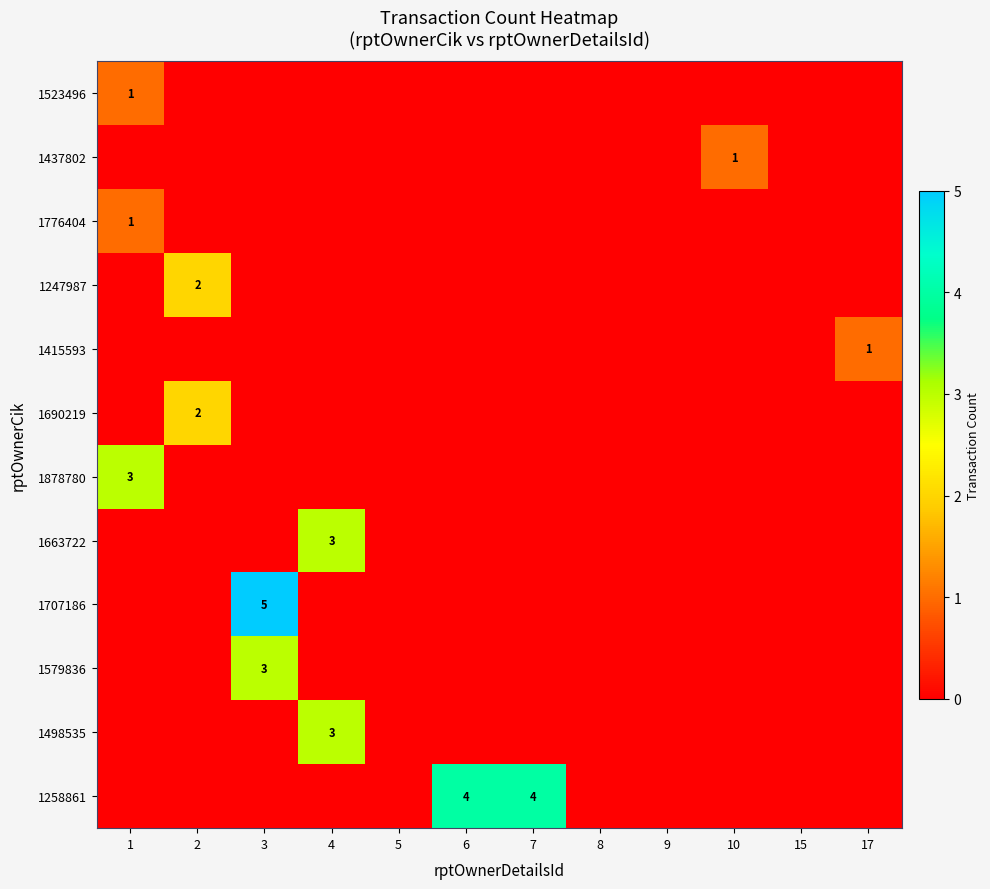

What is the total value across all series at 3?

8